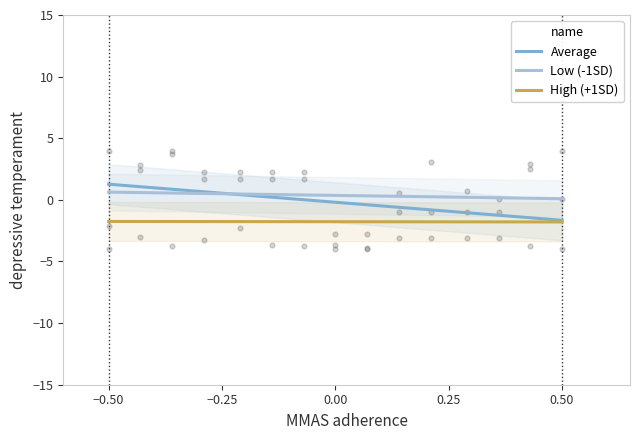

Which series contains the highest Y value?

Average